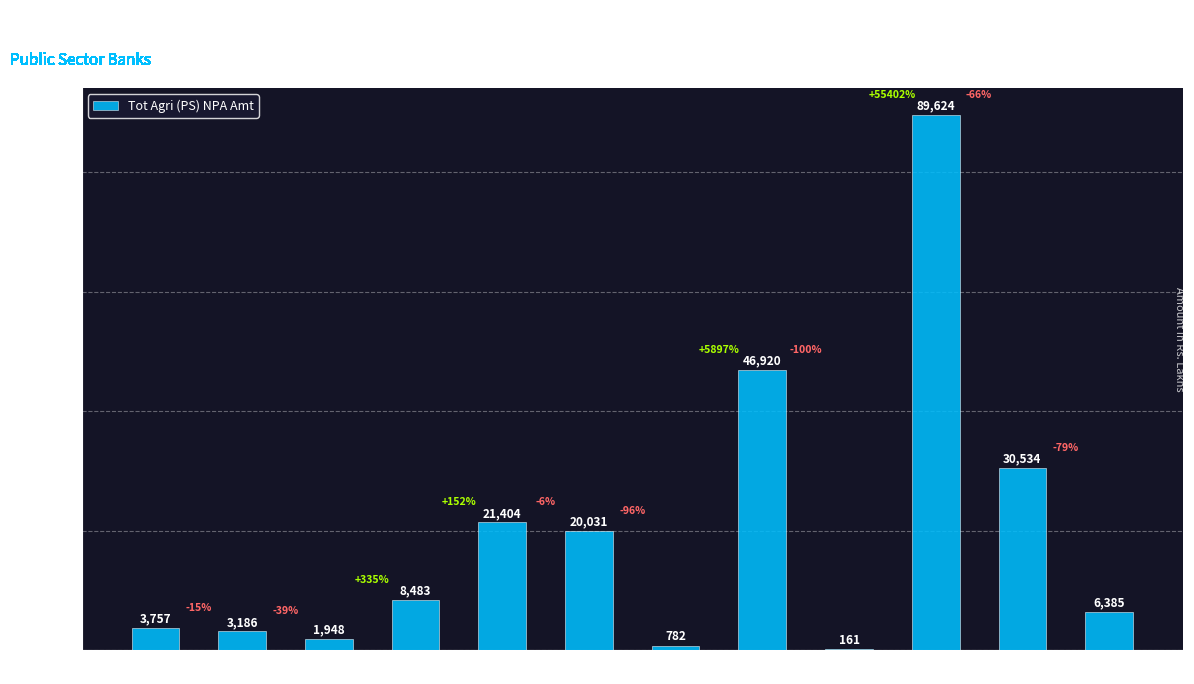

What is the maximum value shown in the chart?

89624.3